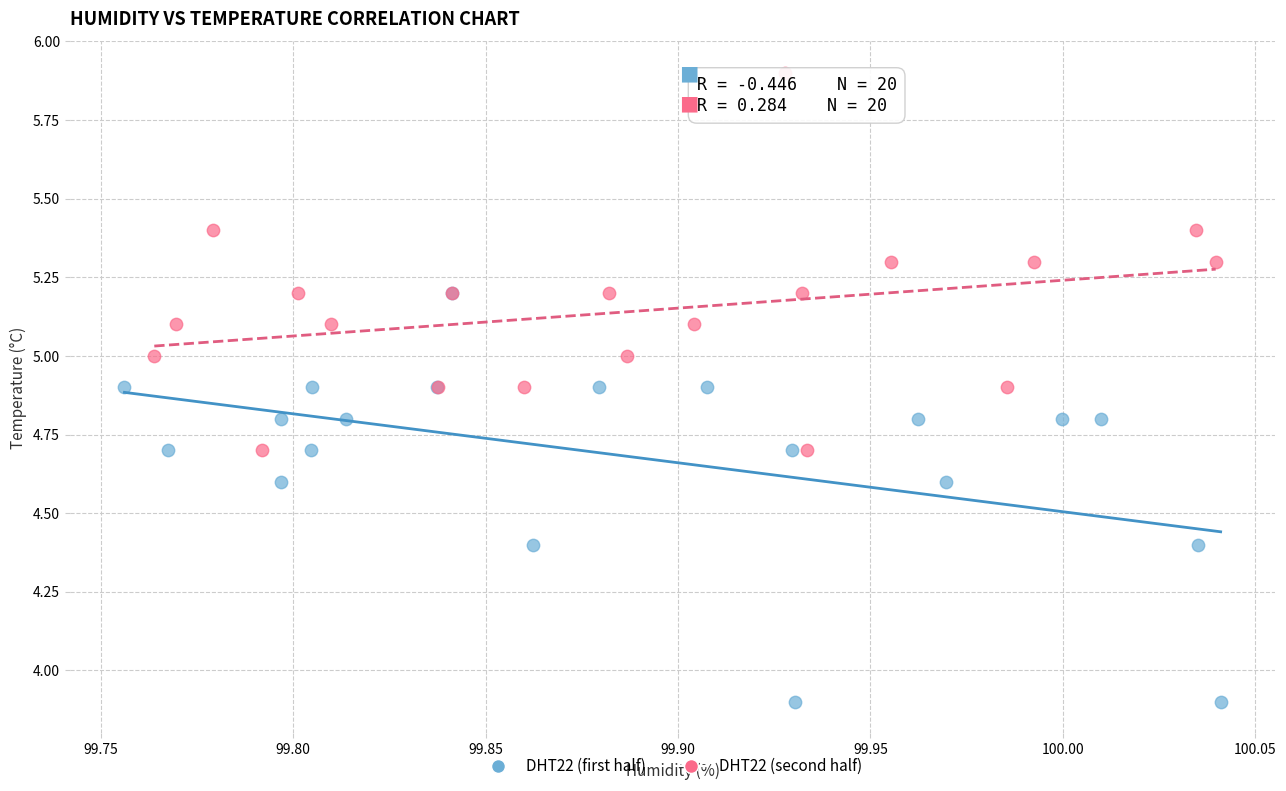

Which series contains the highest Y value?

DHT22 (second half)